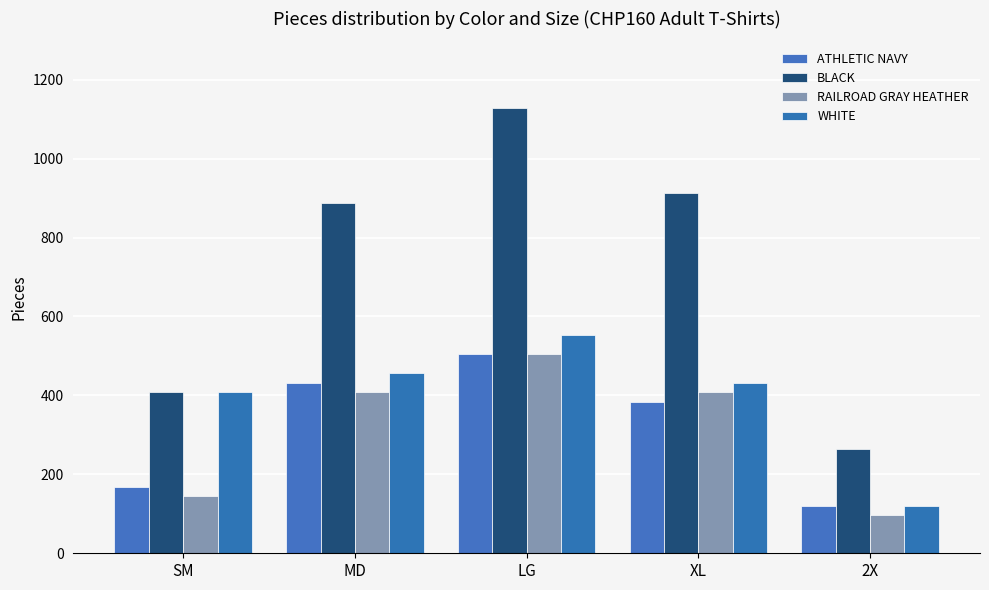

The BLACK series shows 1498 at LG. True or false?

False